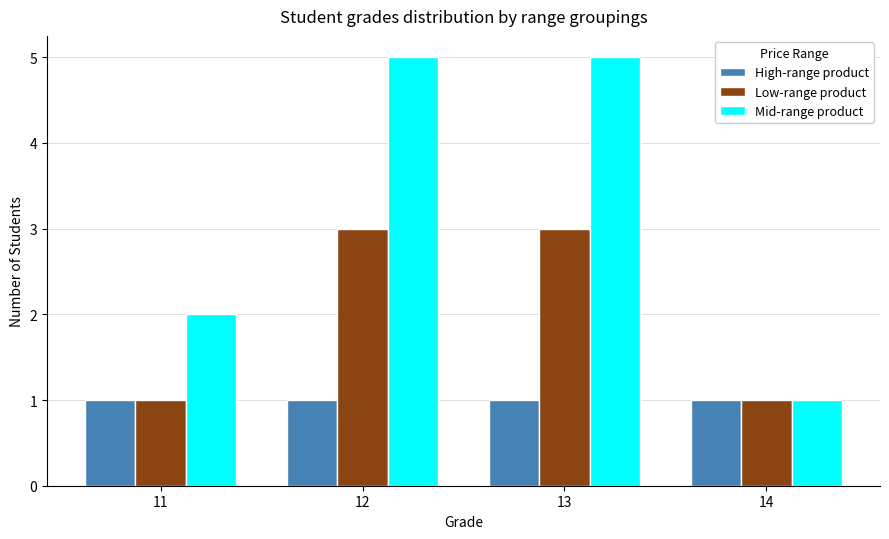

Which series has the widest spread of values?

Mid-range product